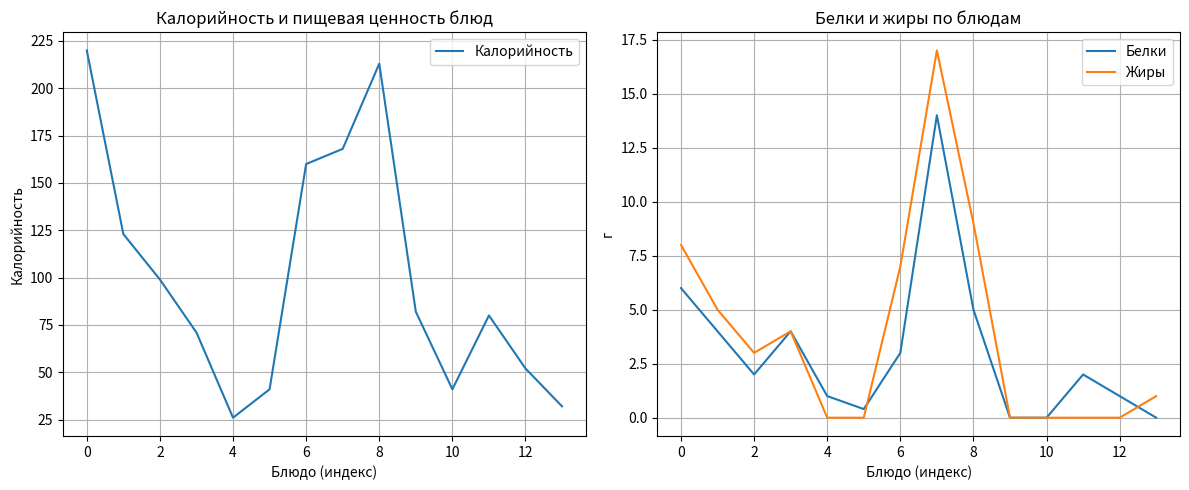

Is the value of Жиры at 13 greater than the value of Белки at 2?

No